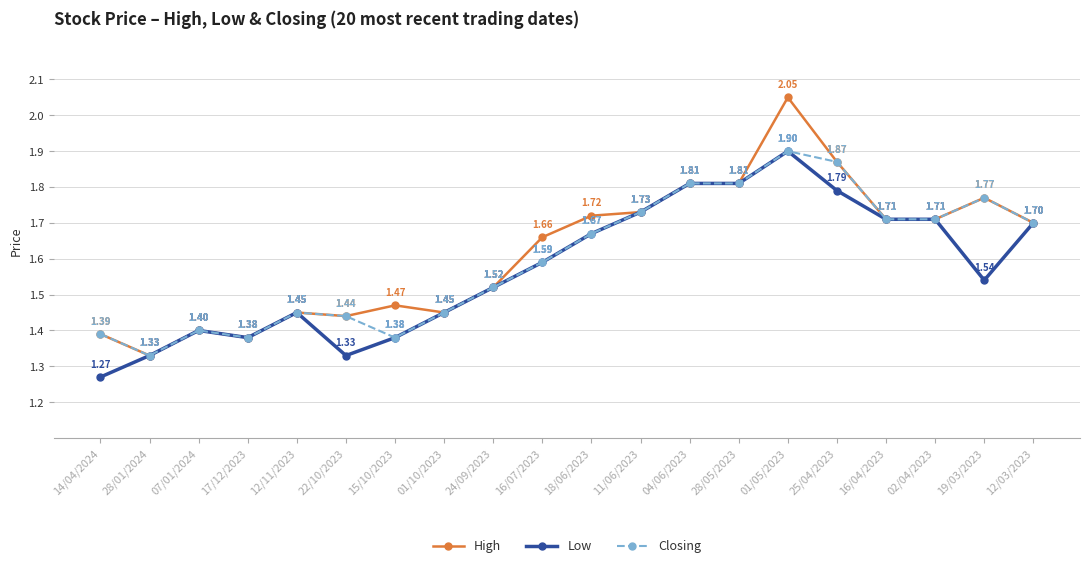

Which series has the largest total across all categories?

High